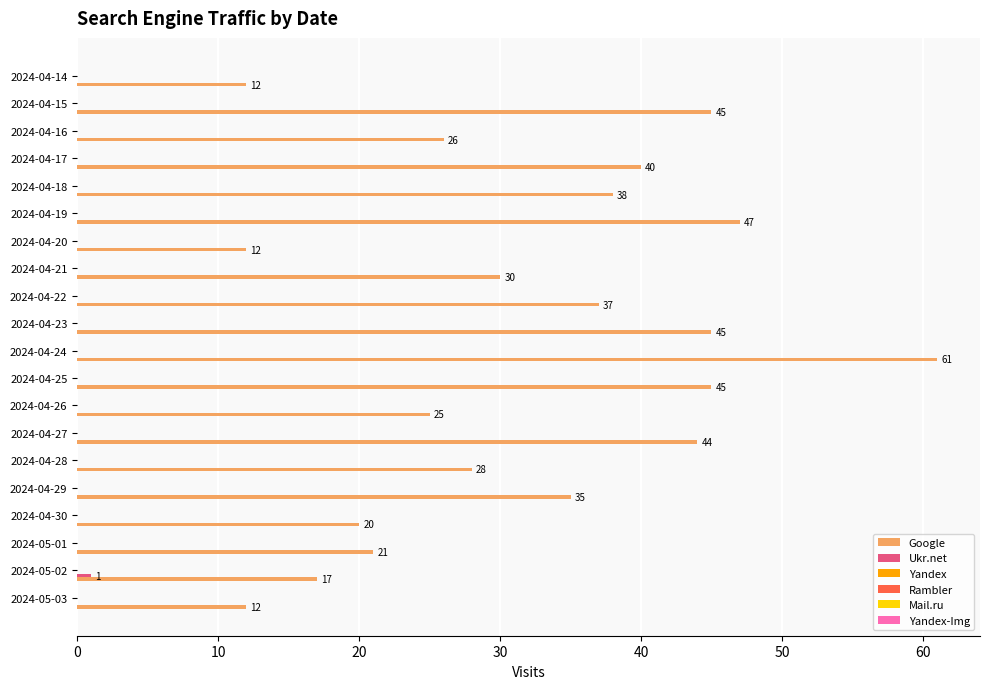

What is the sum of all Google values?

640